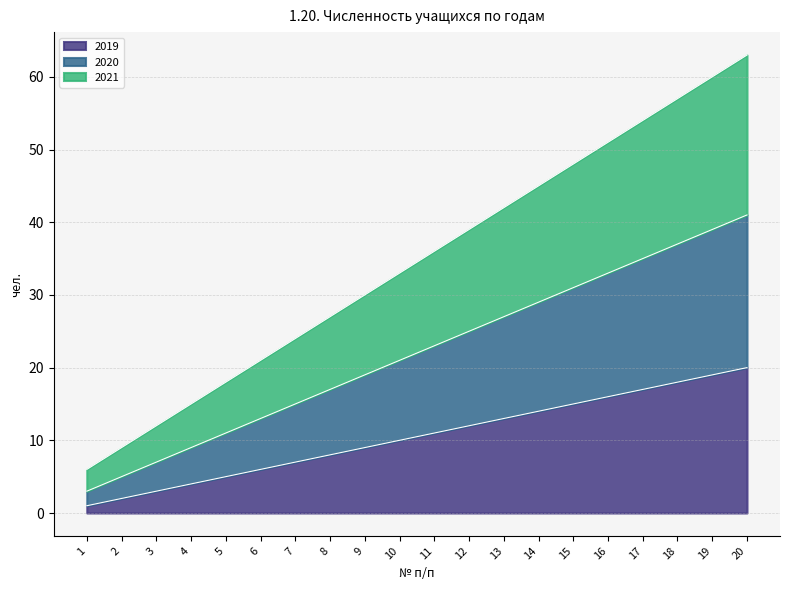

What is the highest value of the 2020 series?

41